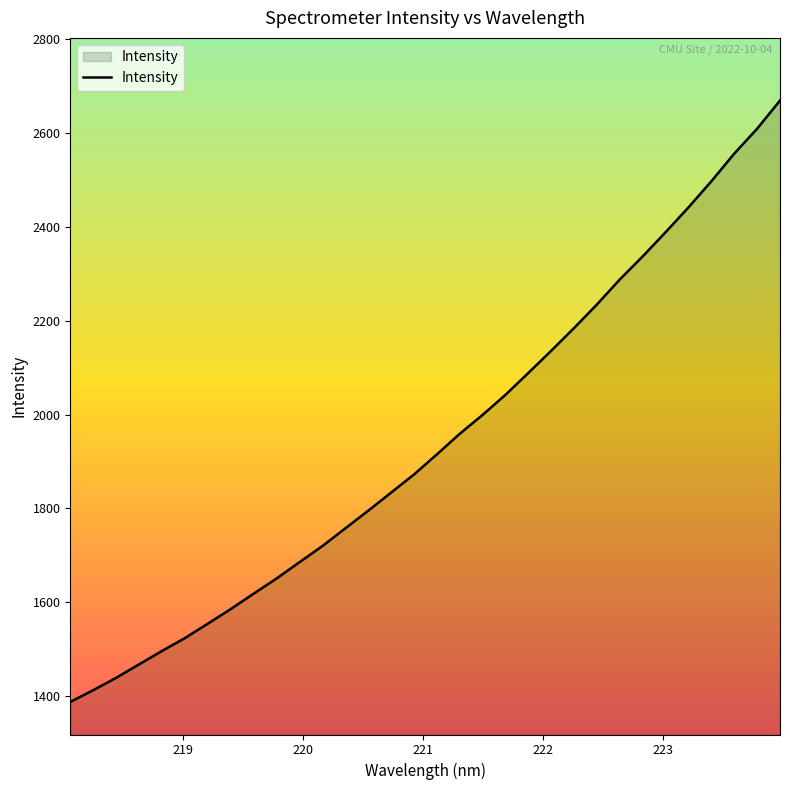

How many distinct data groups are displayed?

1